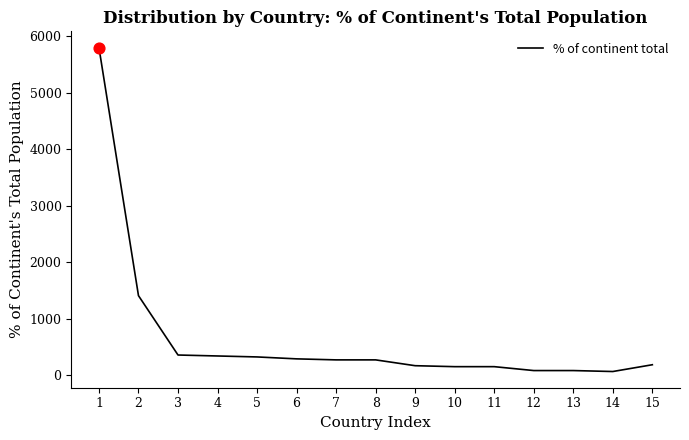

What is the change in value from 2 to 13?

-1325